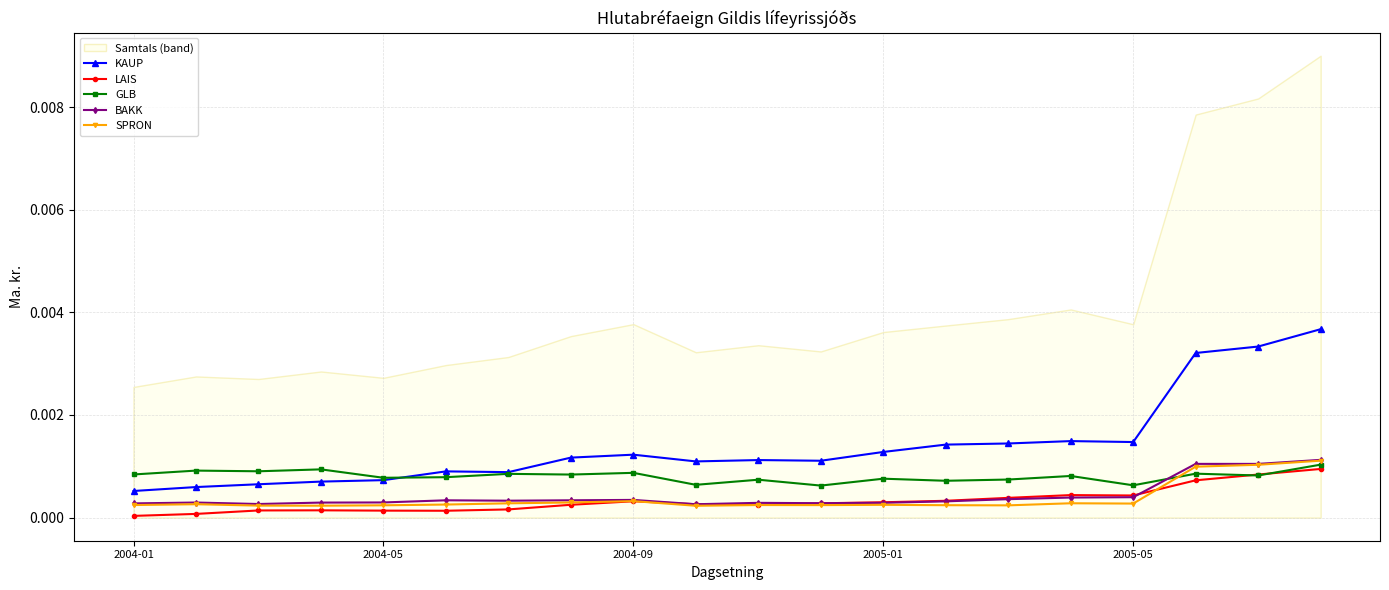

Which series has the largest range (max minus min)?

KAUP